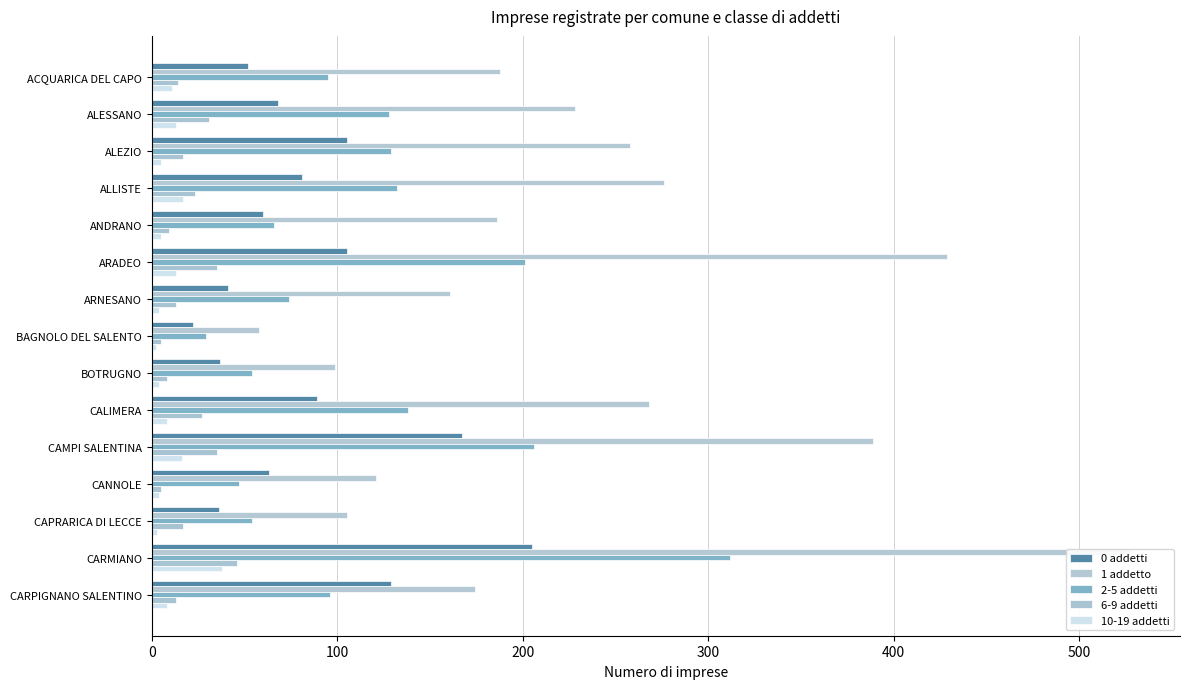

Count the number of categories in the chart.

15